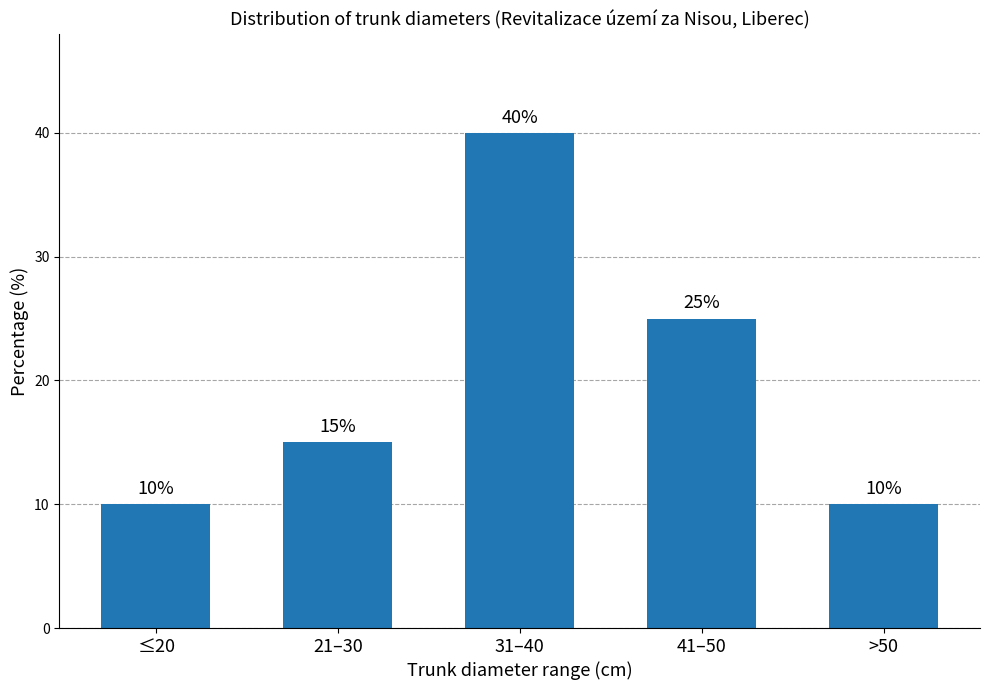

How many values are between 10 and 25?

4